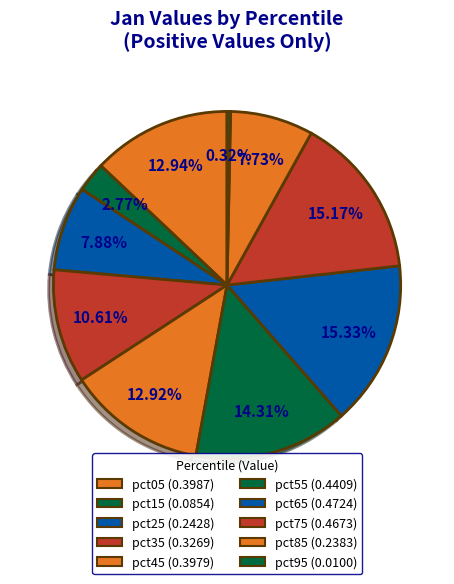

To the nearest percent, what portion does pct85 represent?

8%